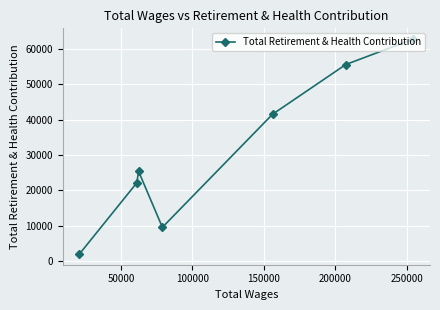

What is the difference between the maximum and minimum values?

60787